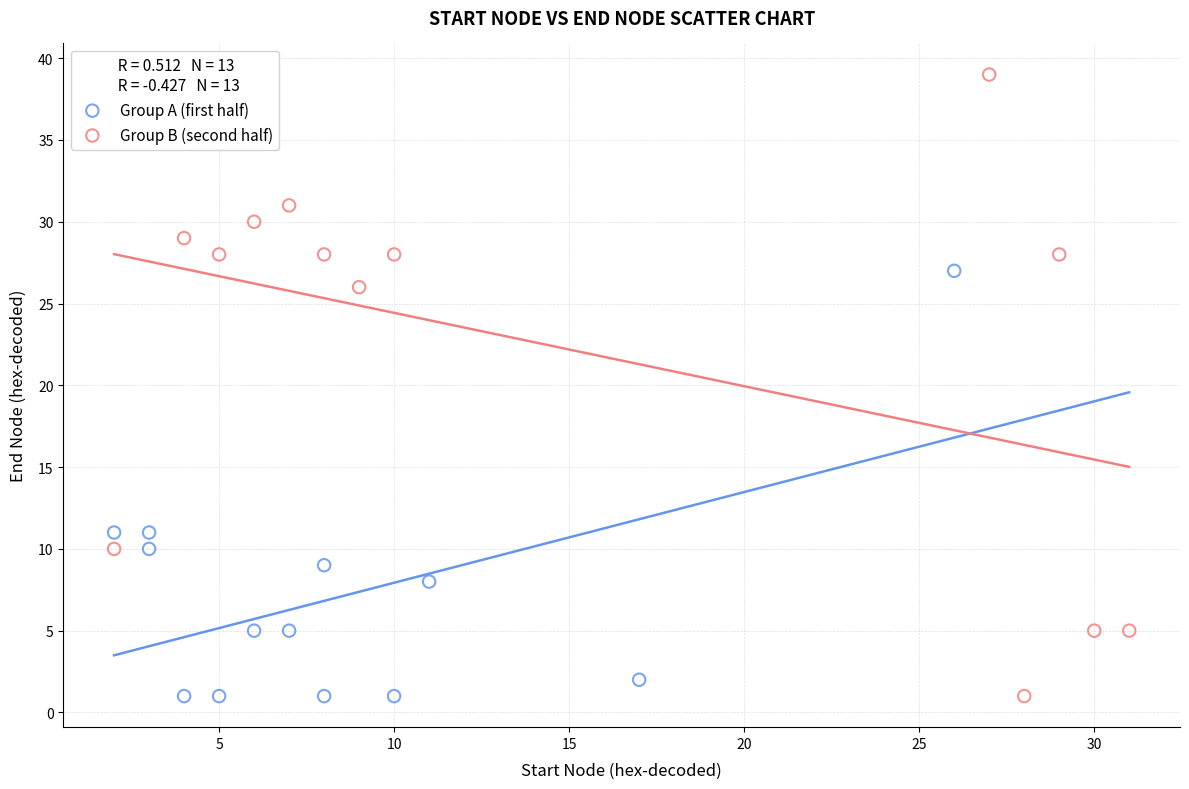

Which series reaches the maximum Y coordinate?

Group B (second half)